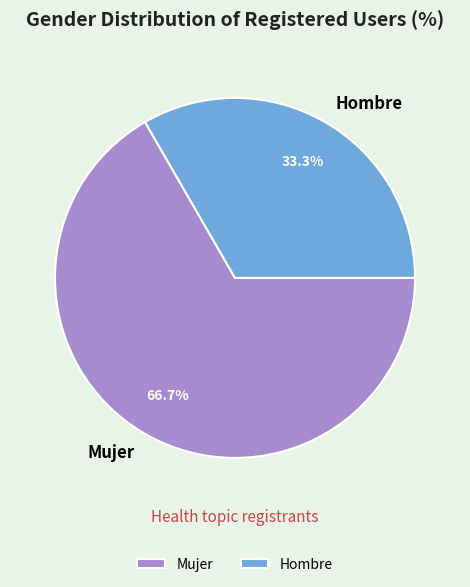

The Hombre slice represents 25% of the pie. True or false?

False